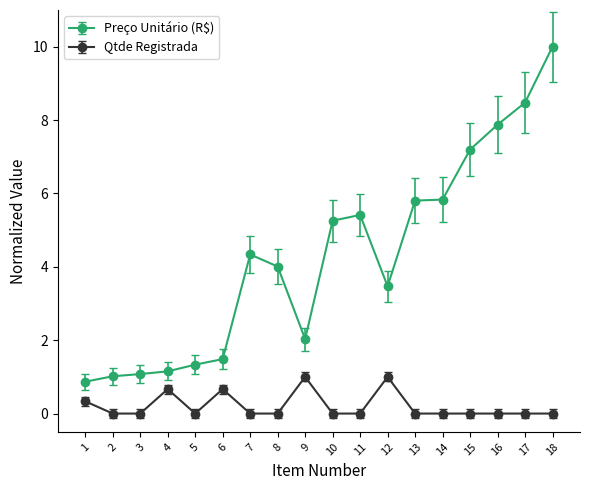

At 8, list the series in order from largest to smallest.

Preço Unitário (R$), Qtde Registrada